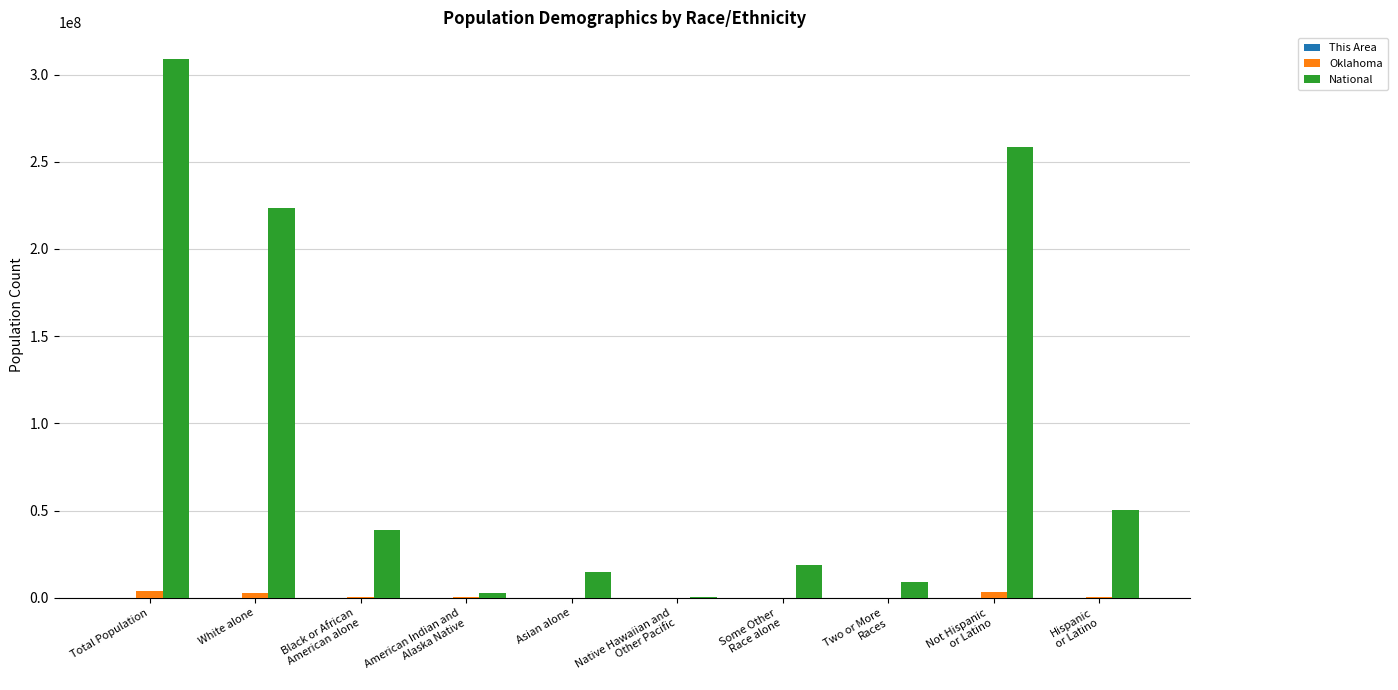

How many categories are shown in the chart?

10